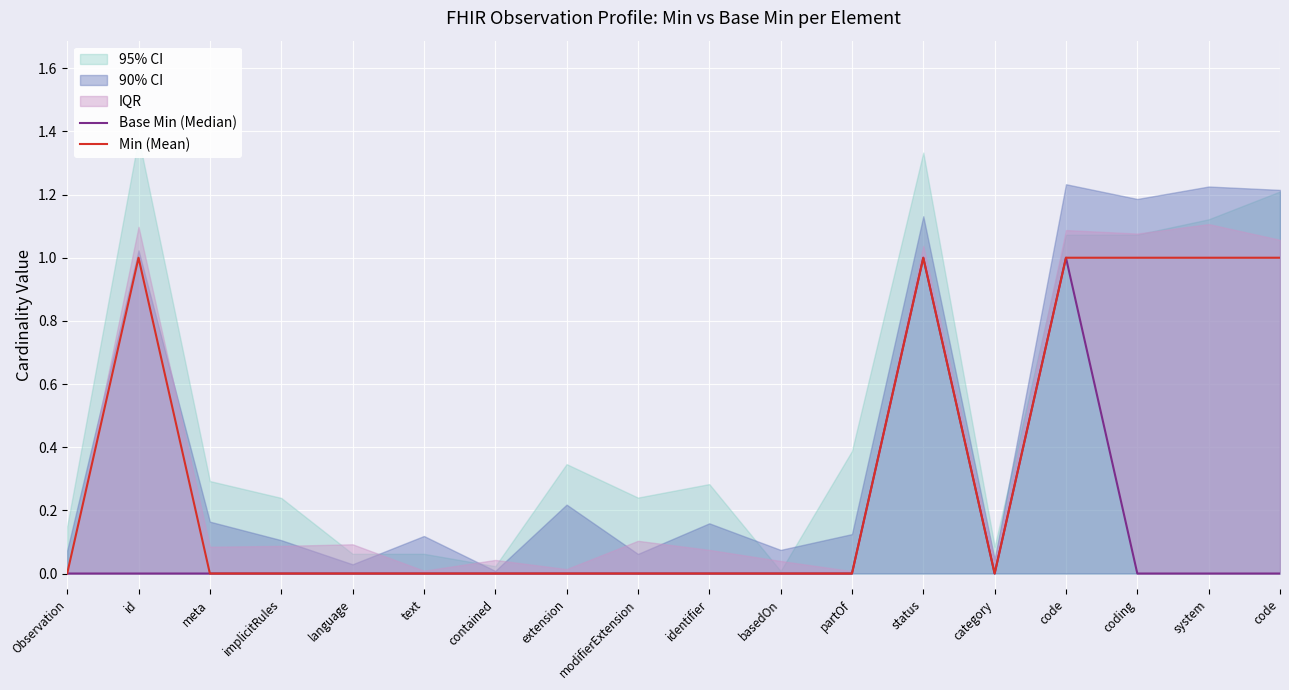

In Min (Mean), how many points are lower than both neighbors (excluding endpoints)?

1